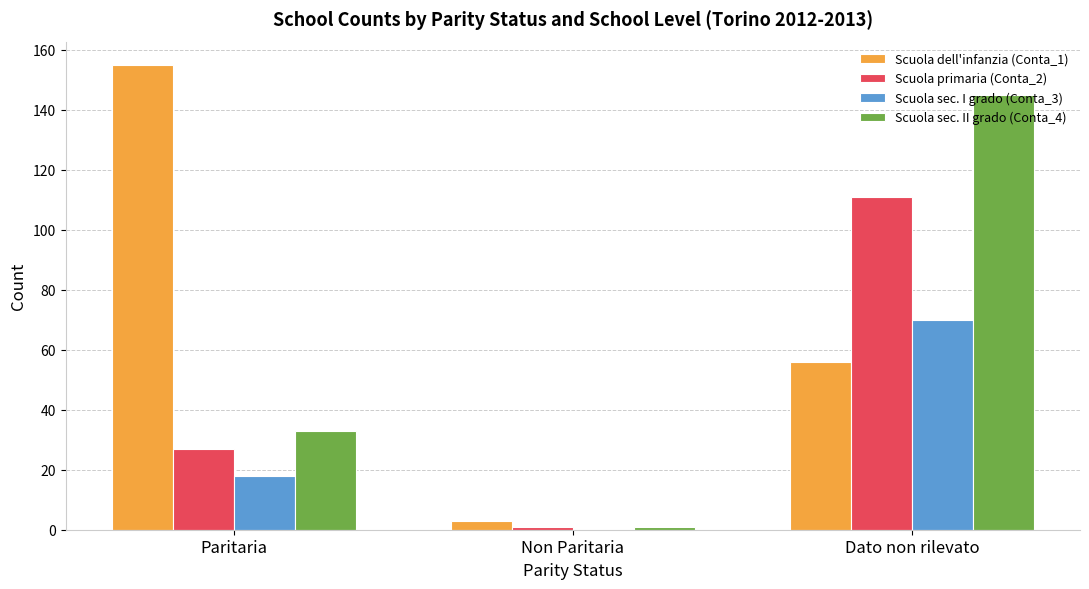

Count the number of data series in this chart.

4